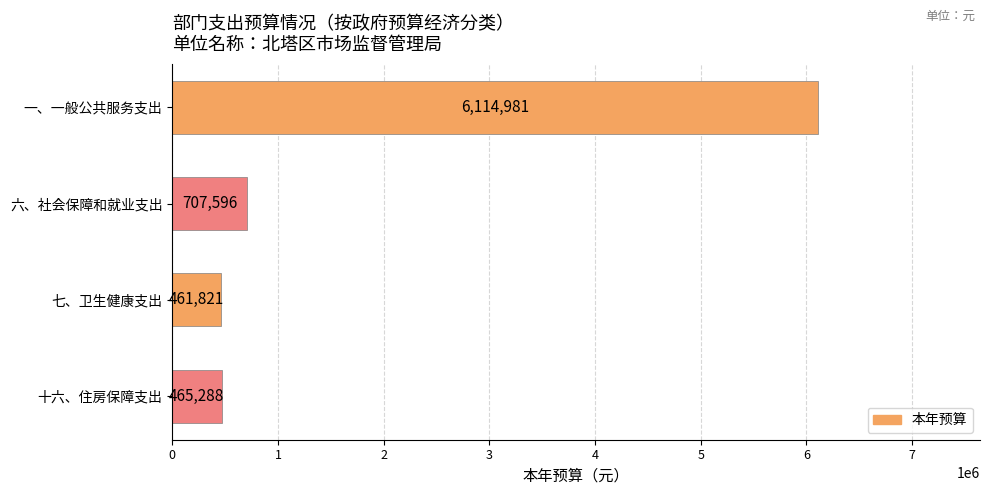

How many data points are less than 707596?

2